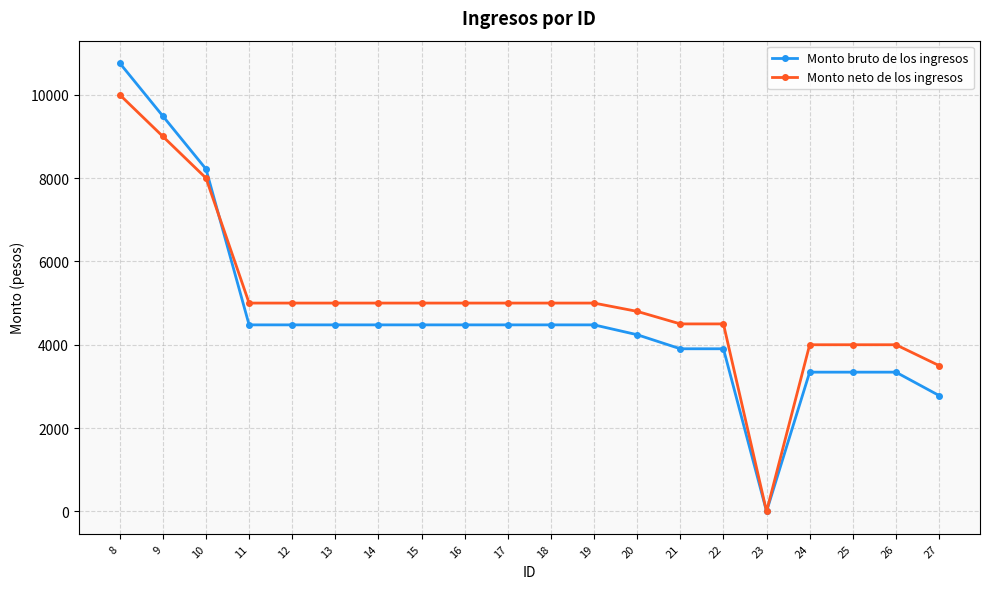

The Monto neto de los ingresos series shows 4807.8 at 10. True or false?

False